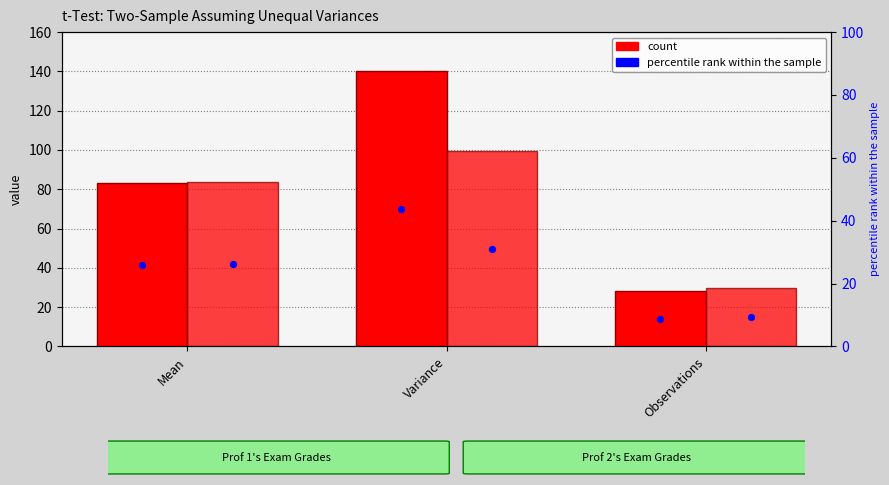

Which series reaches the minimum Y coordinate?

Prof 1's Exam Grades